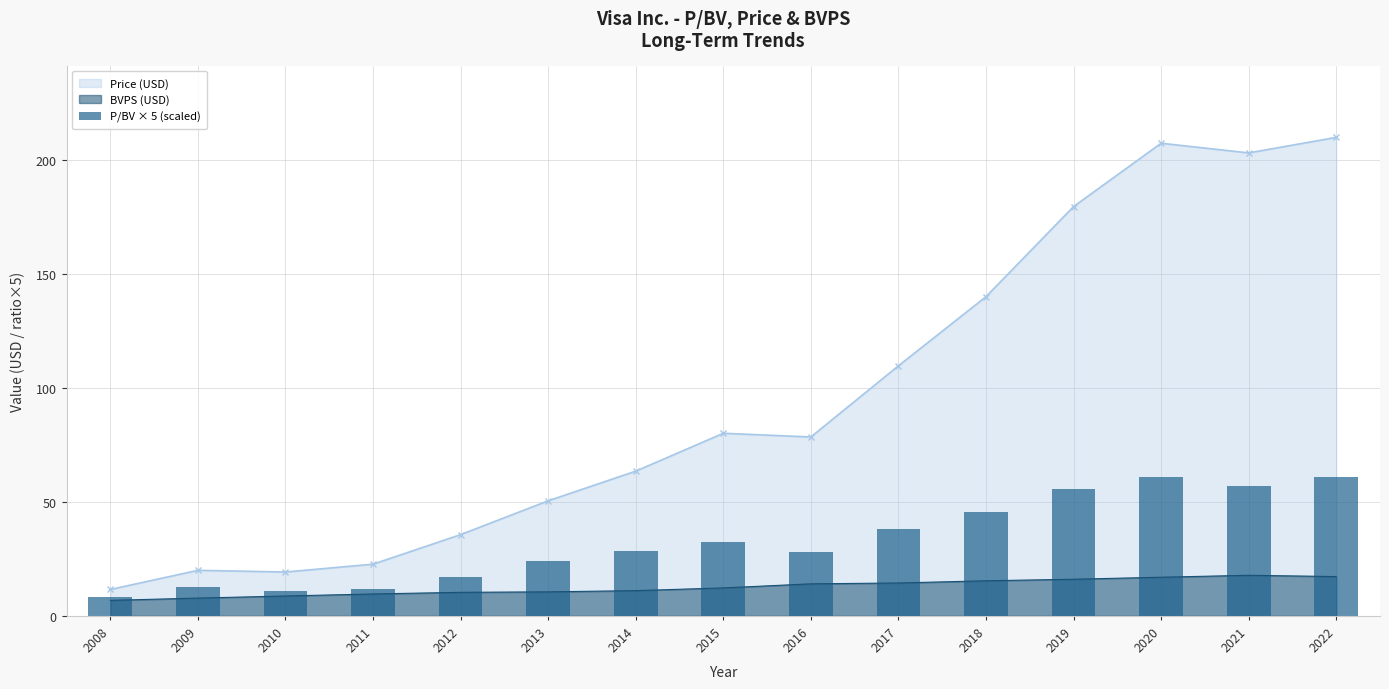

Reading left to right, list all the values displayed in this chart.

8.5	12.8	11.1	11.8	17.2	23.9	28.7	32.6	27.9	38.1	45.5	55.9	61.2	57.0	60.9